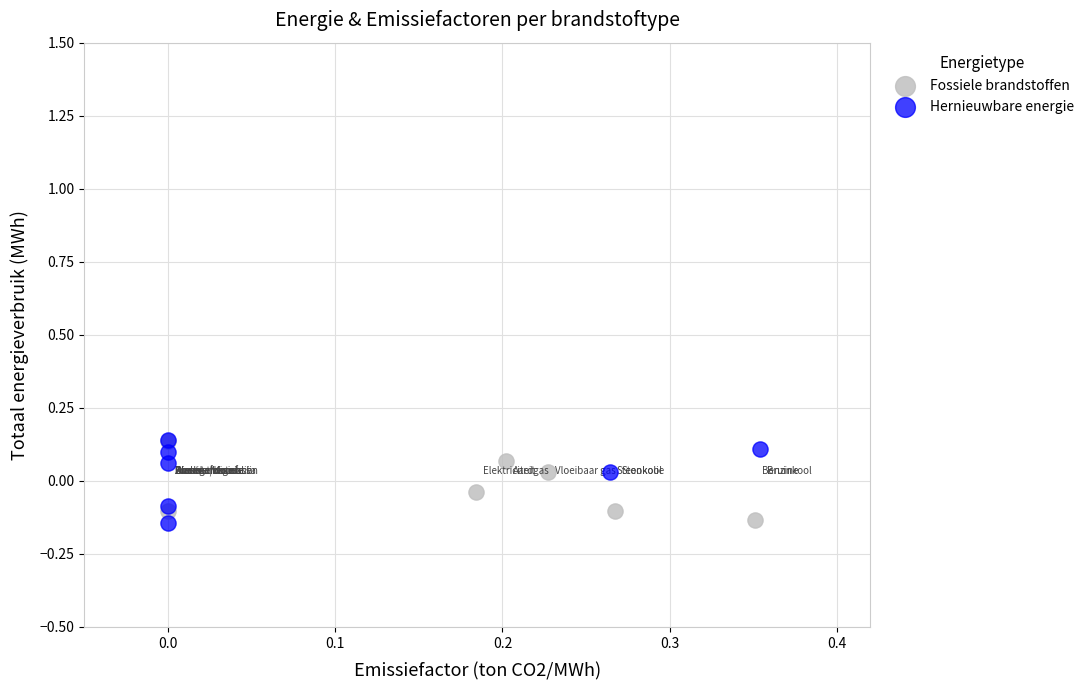

What are all the series names shown in the legend?

Fossiele brandstoffen, Hernieuwbare energie